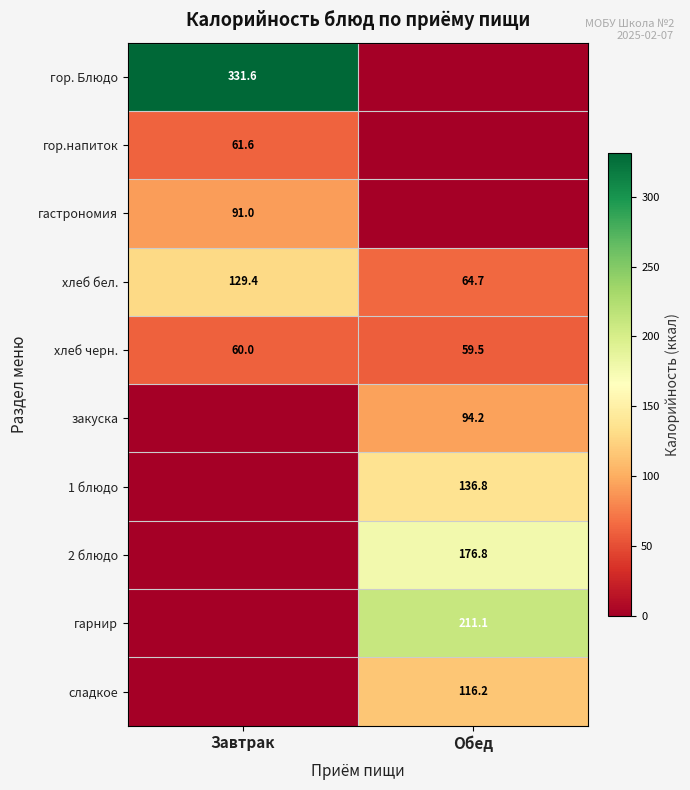

The хлеб черн. series shows 12.1 at Обед. True or false?

False